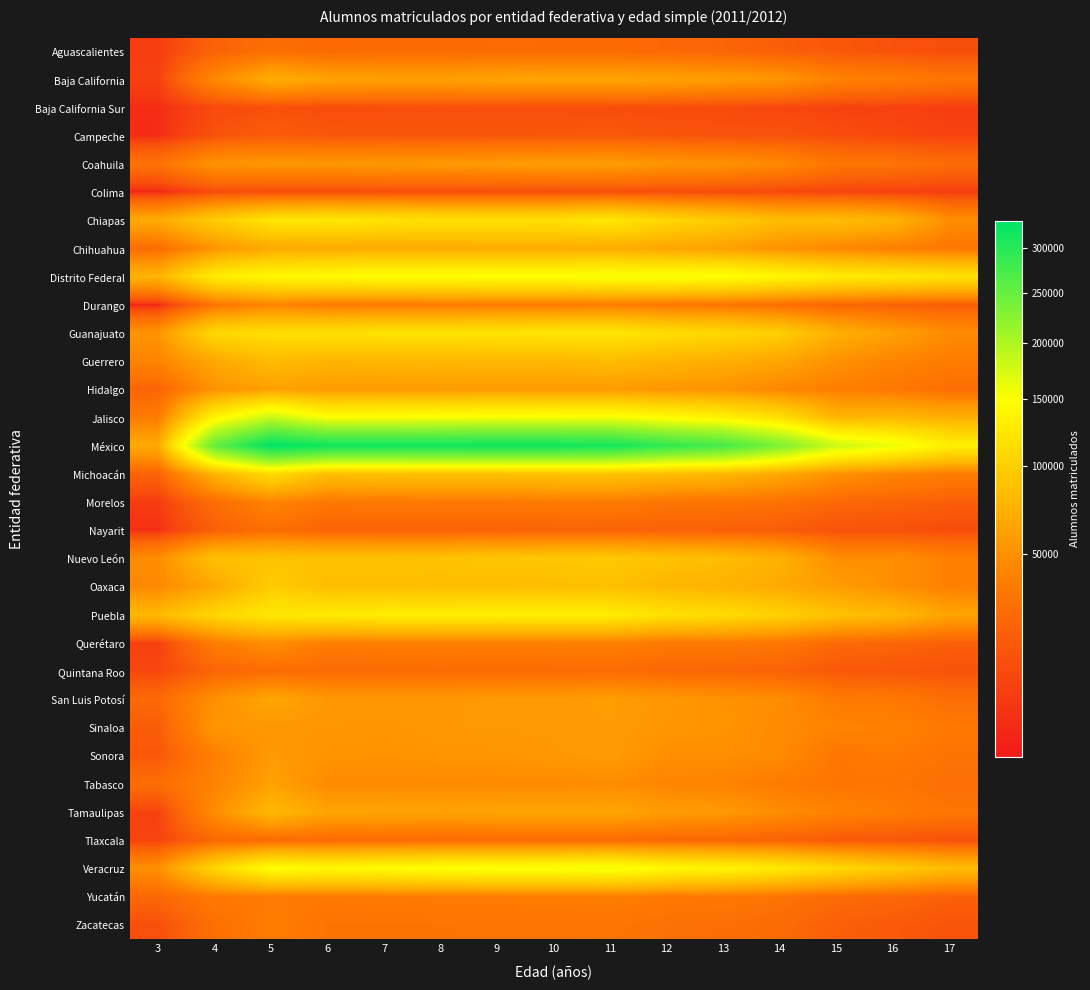

List the series in order of their peak value, highest first.

México, Jalisco, Veracruz, Distrito Federal, Puebla, Chiapas, Guanajuato, Michoacán, Oaxaca, Nuevo León, Guerrero, Tamaulipas, Baja California, Chihuahua, San Luis Potosí, Tabasco, Hidalgo, Coahuila, Sonora, Sinaloa, Querétaro, Durango, Morelos, Yucatán, Zacatecas, Aguascalientes, Nayarit, Quintana Roo, Tlaxcala, Campeche, Baja California Sur, Colima